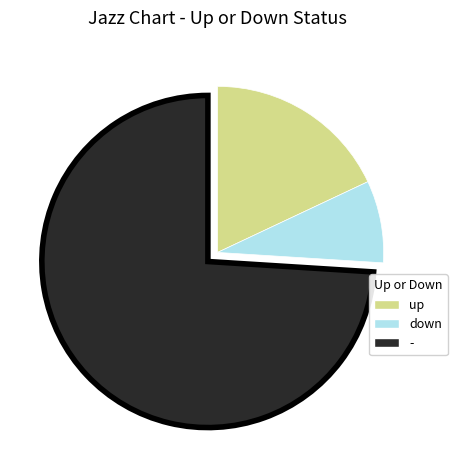

Count the number of slices in the pie.

3